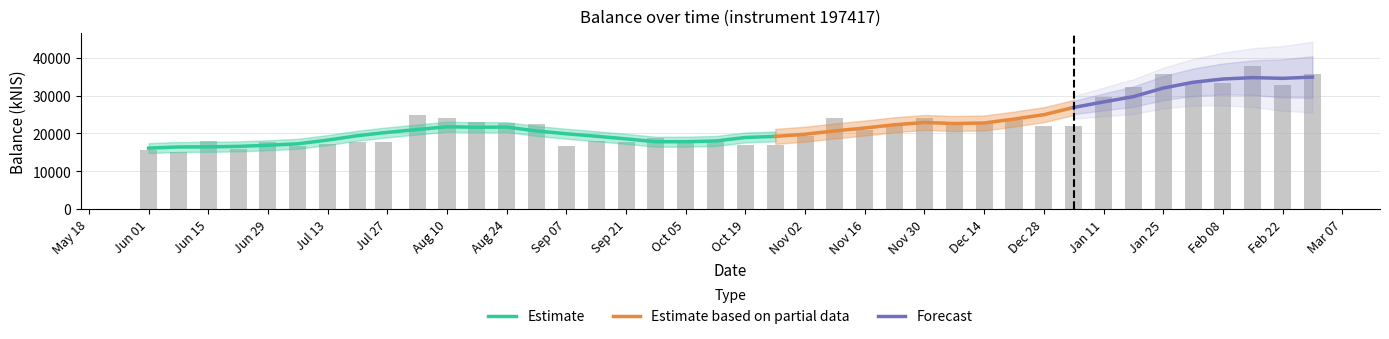

What is the label of the 7th bar from the left?

Jul 13